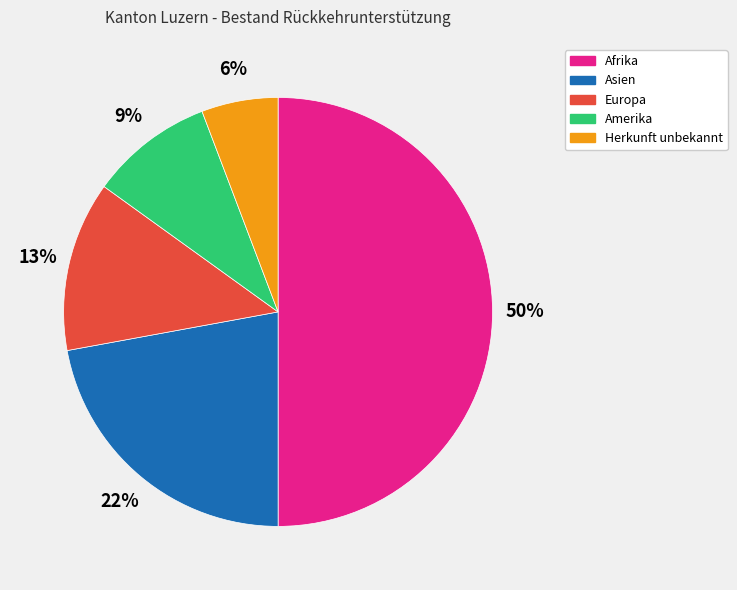

Does Asien account for over 50% of the chart?

No